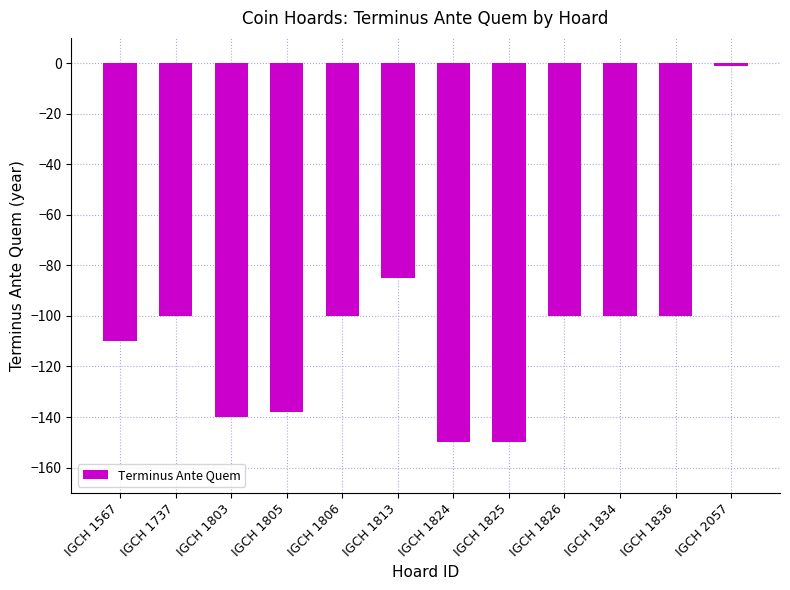

Reading left to right, extract all data points from this chart.

-110	-100	-140	-138	-100	-85	-150	-150	-100	-100	-100	-1